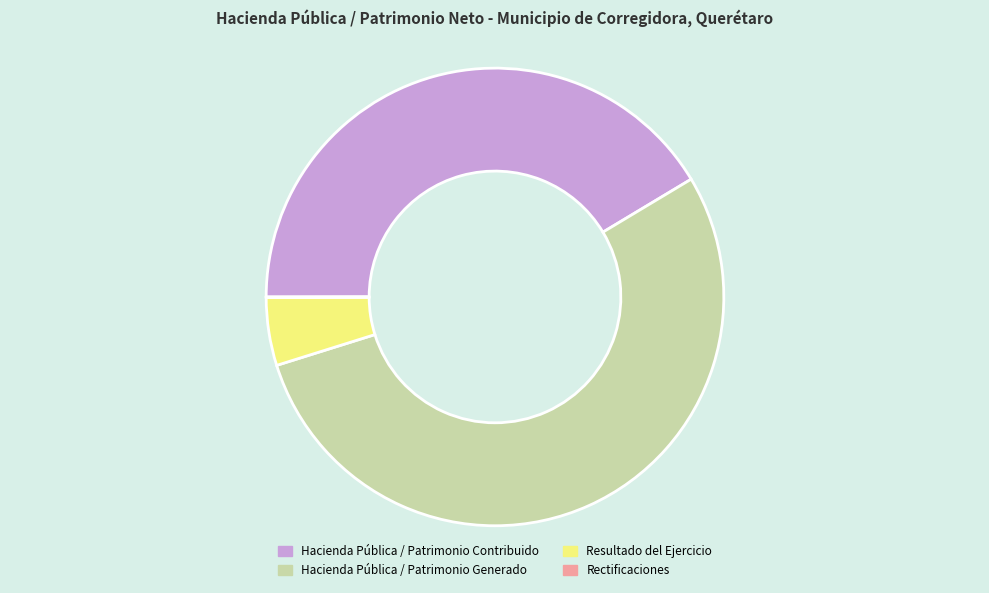

Is it true that Hacienda Pública / Patrimonio Generado is 54% of the pie?

True